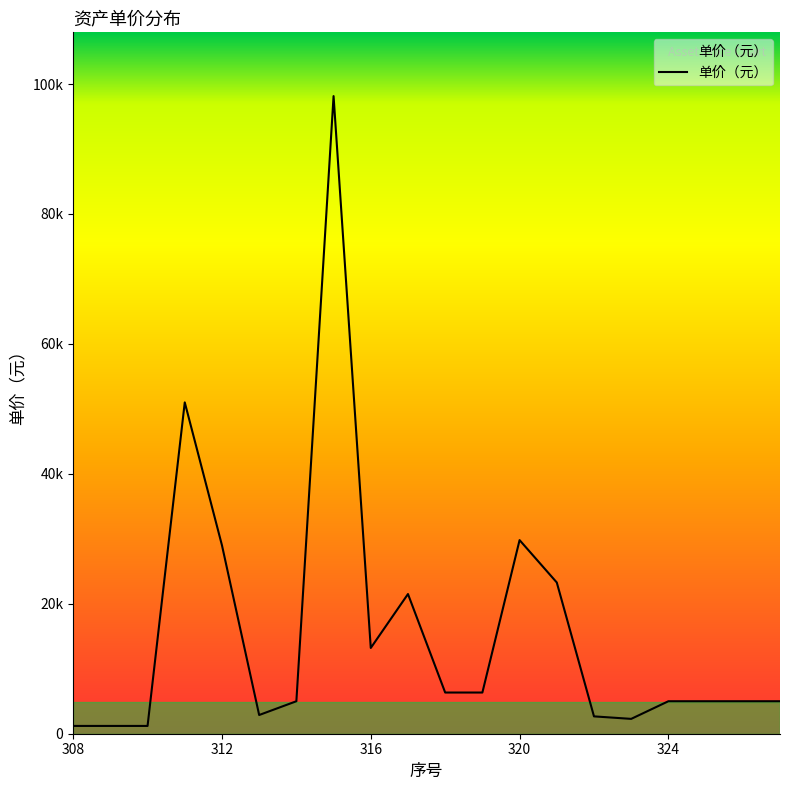

What is the difference between the maximum and minimum values?

96942.6